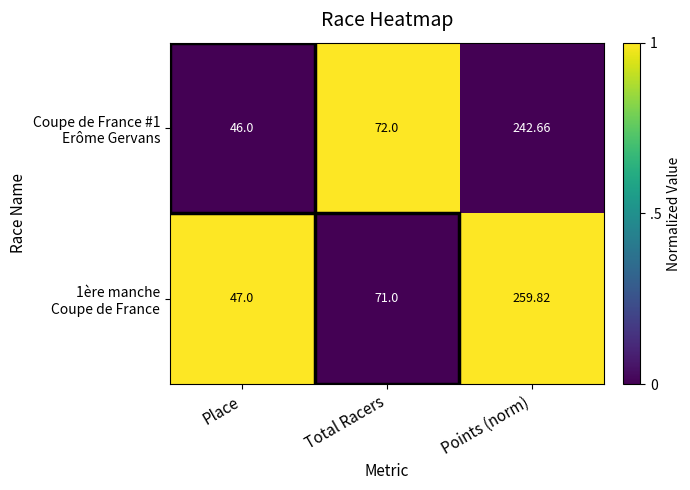

At which category is the sum across all series the highest?

Points (norm)